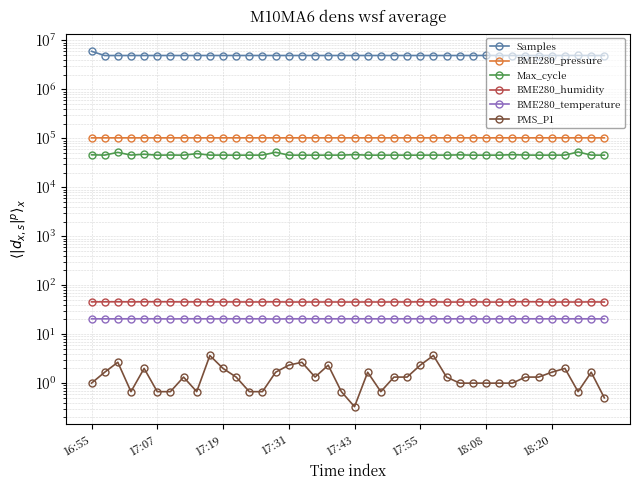

True or false: BME280_pressure has a value of 70522.9 at 9.

False